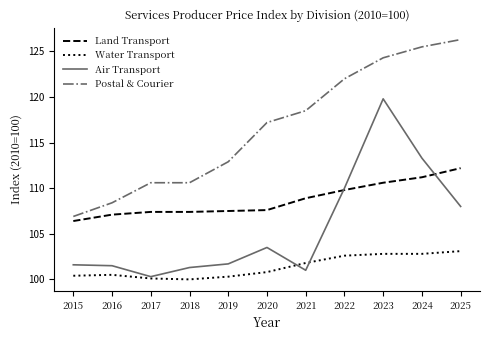

At which category does the chart reach its peak across all series?

2025